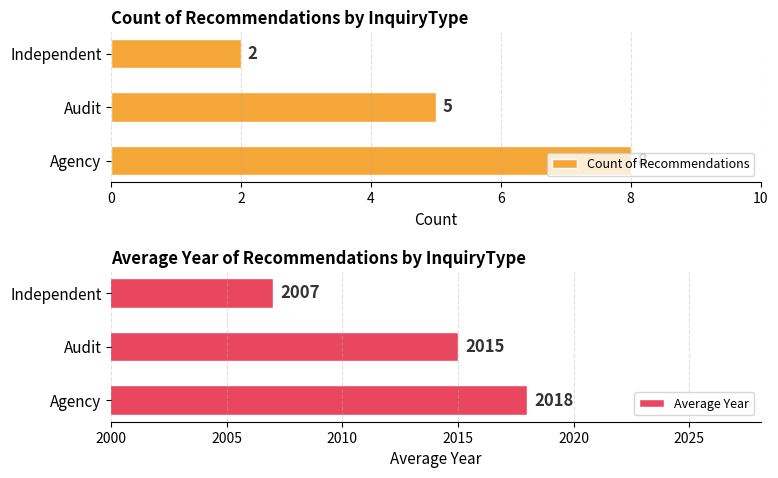

What is the spread (max minus min) of values at 0?

2010